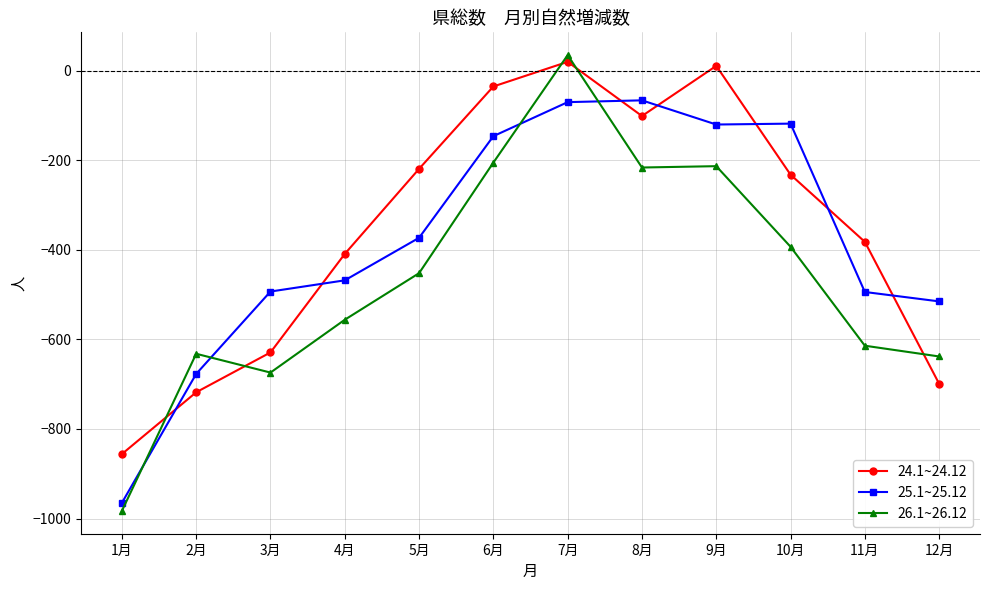

How many series are shown in this chart?

3